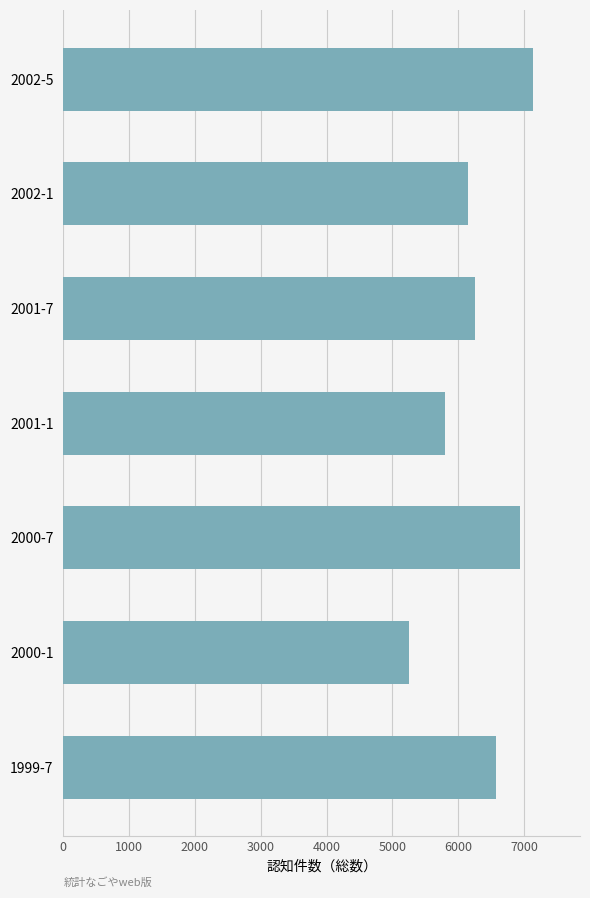

Which label corresponds to the largest value in the chart?

2002-5